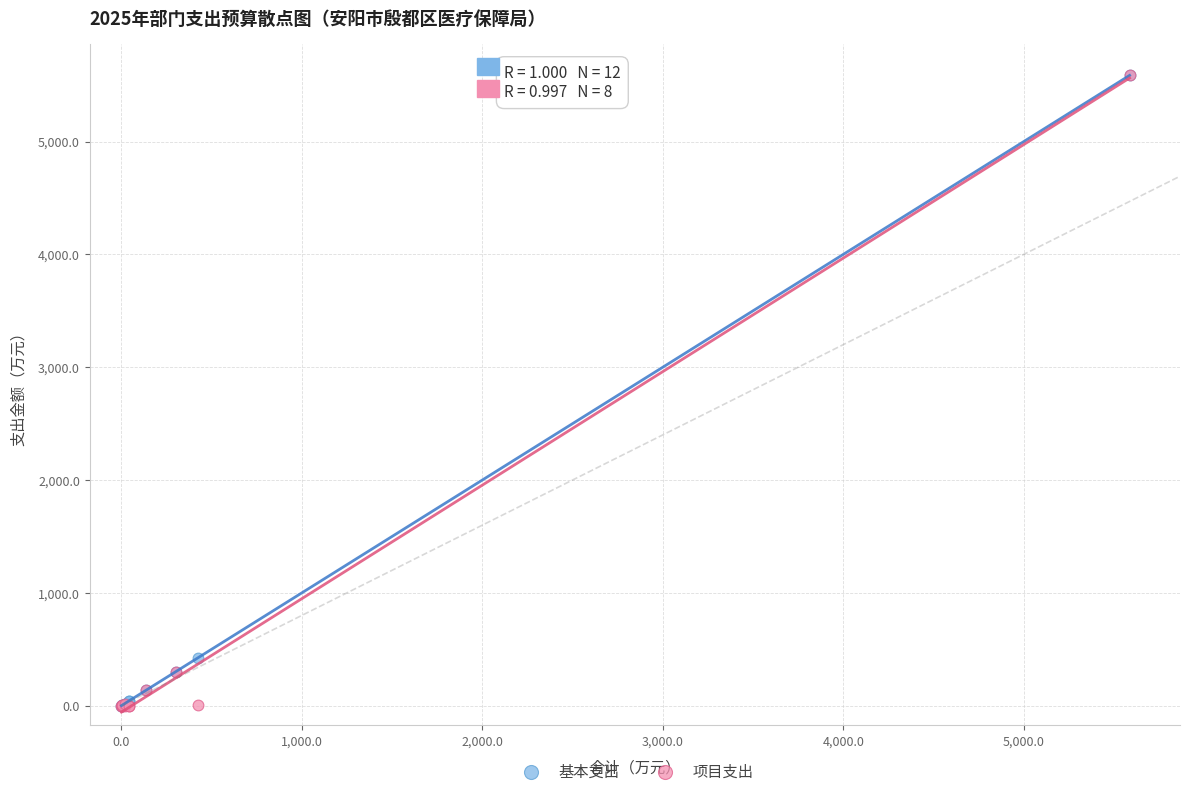

In the 项目支出 series, what Y value is closest to 2793?

300.0